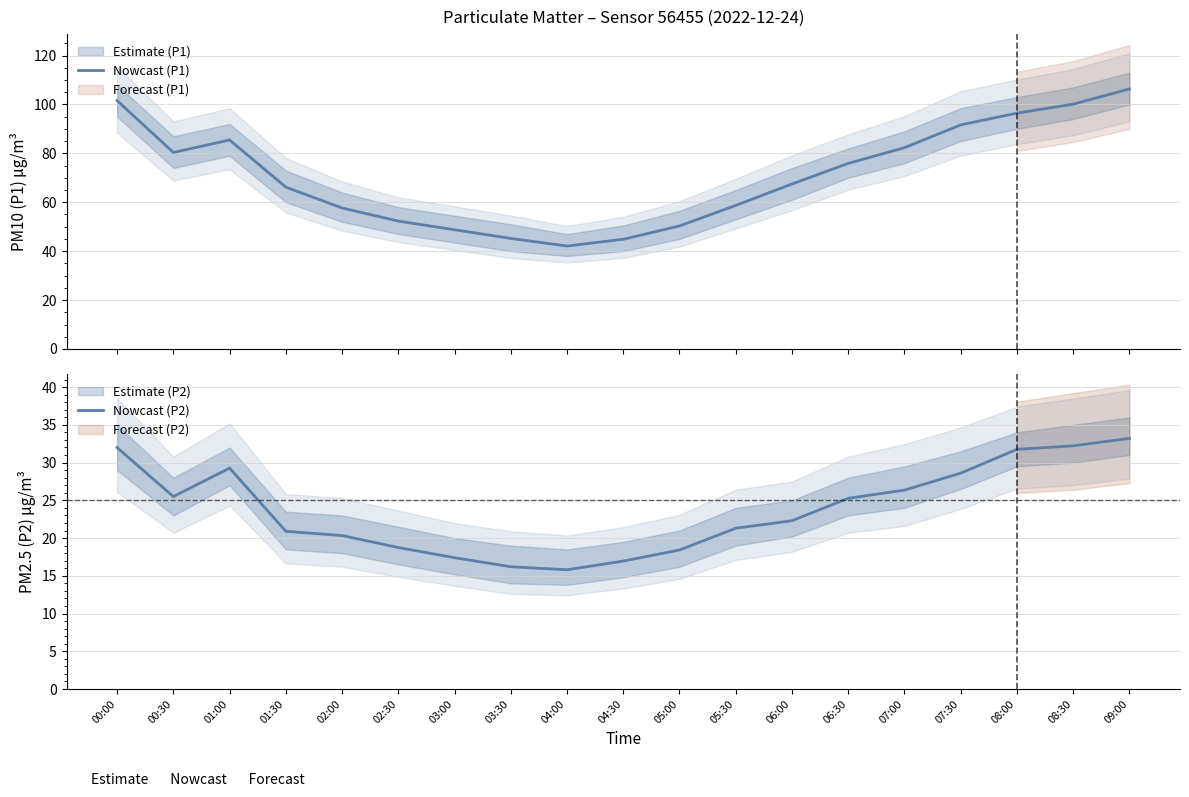

Reading left to right, extract all data points from this chart.

Nowcast (P1): 101.5	80.3	85.5	66.2	57.6	52.3	48.8	45.2	42.1	44.9	50.3	58.7	67.5	75.9	82.3	91.6	96.4	100.1	106.3
Nowcast (P2): 32.0	25.5	29.3	20.9	20.3	18.8	17.4	16.2	15.8	16.9	18.4	21.3	22.3	25.3	26.4	28.6	31.8	32.2	33.2